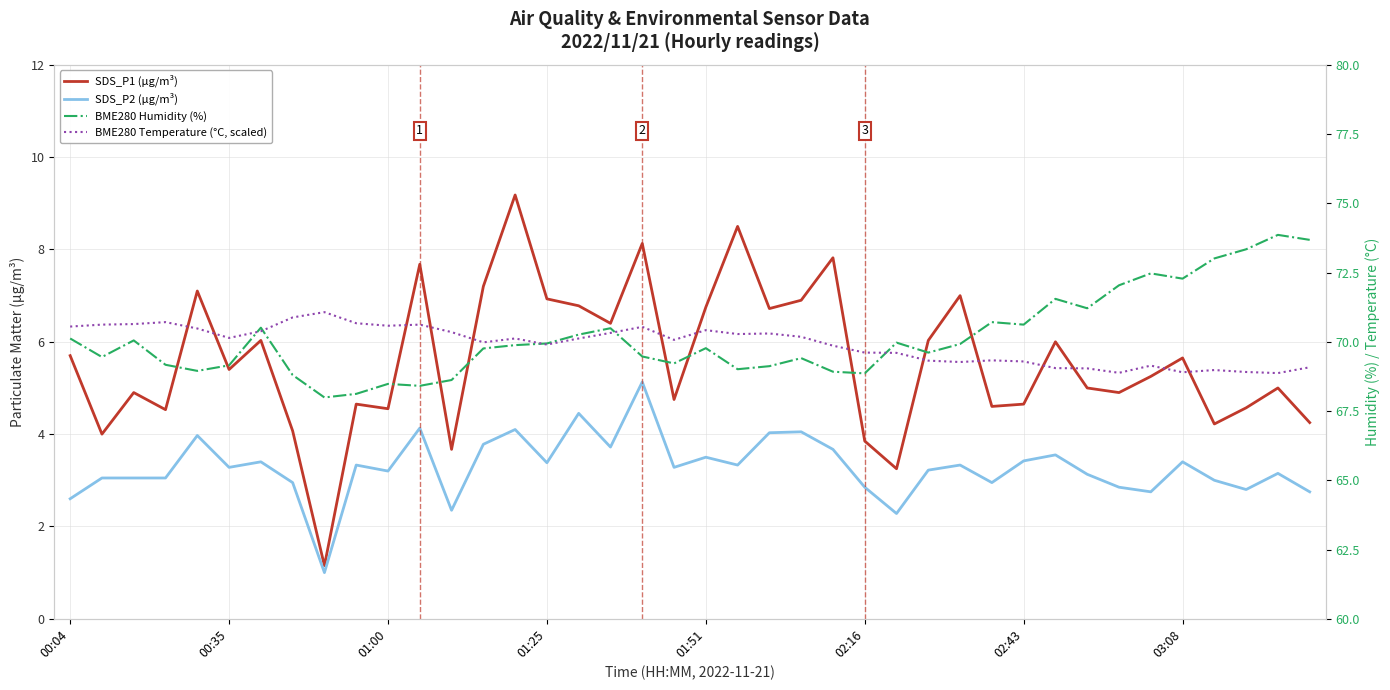

At which category is the sum across all series the highest?

14